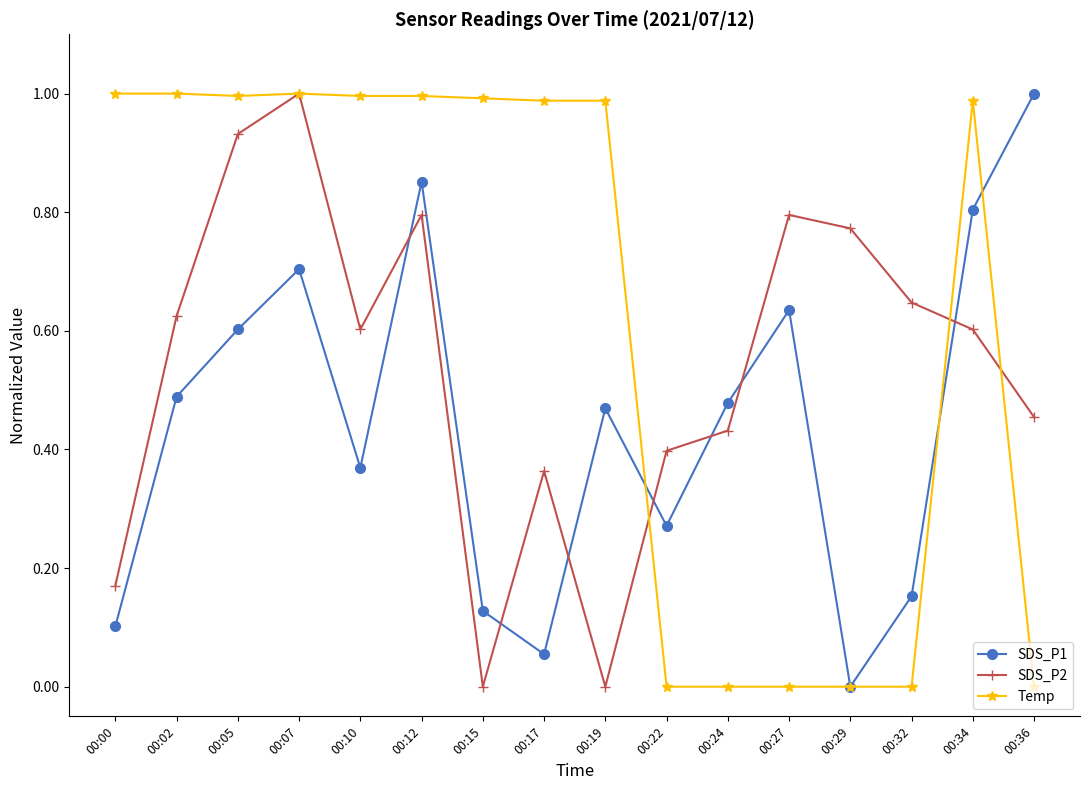

True or false: SDS_P2 has a value of 0.5 at 00:22.

False